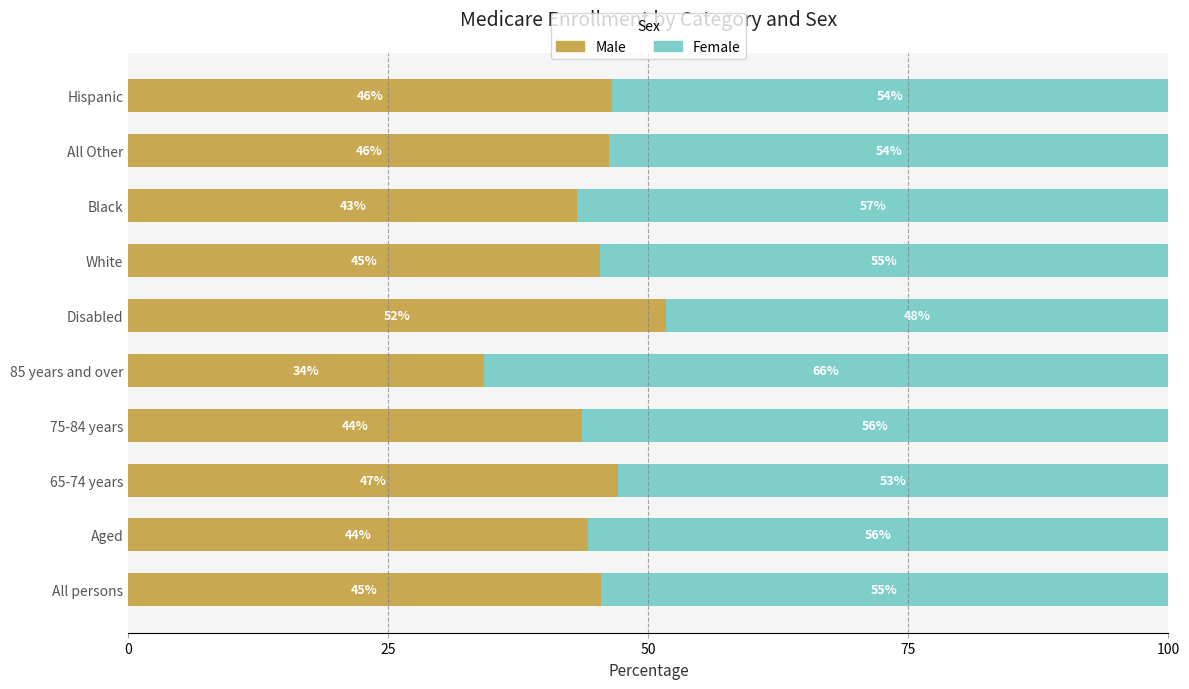

What is the difference between the maximum and minimum values in the Male series?

17.5